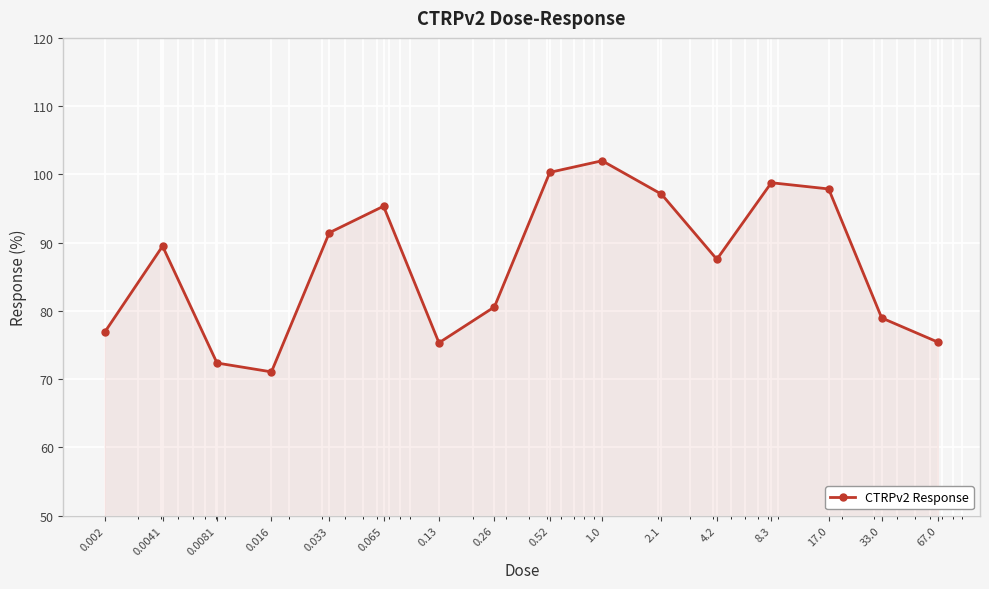

What is the smallest value displayed?

71.1